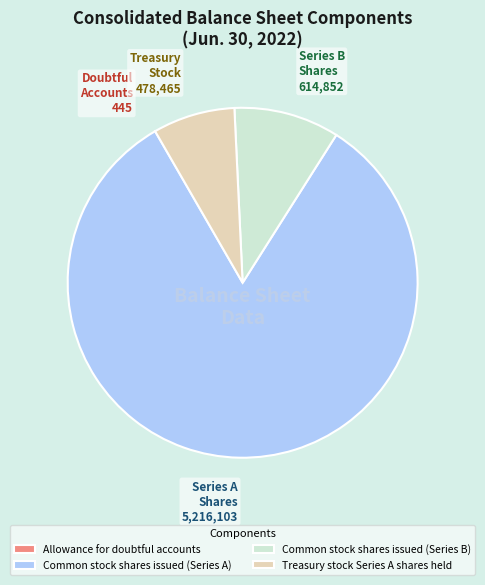

Do Common stock shares issued (Series A) and Common stock shares issued (Series B) together represent more than half of the pie?

Yes